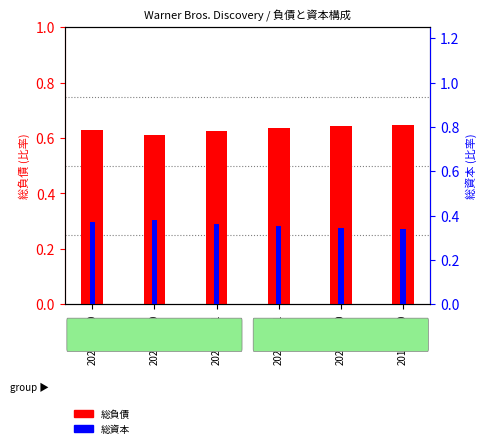

Between 2020-06-30 and 2020-12-31, which is larger?

2020-06-30